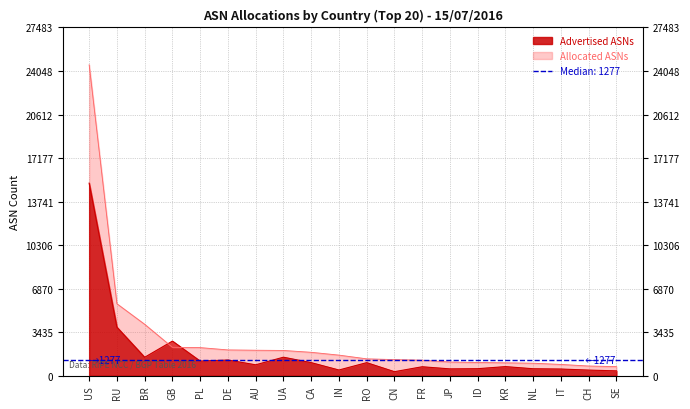

Which series has the largest total across all categories?

Allocated ASNs